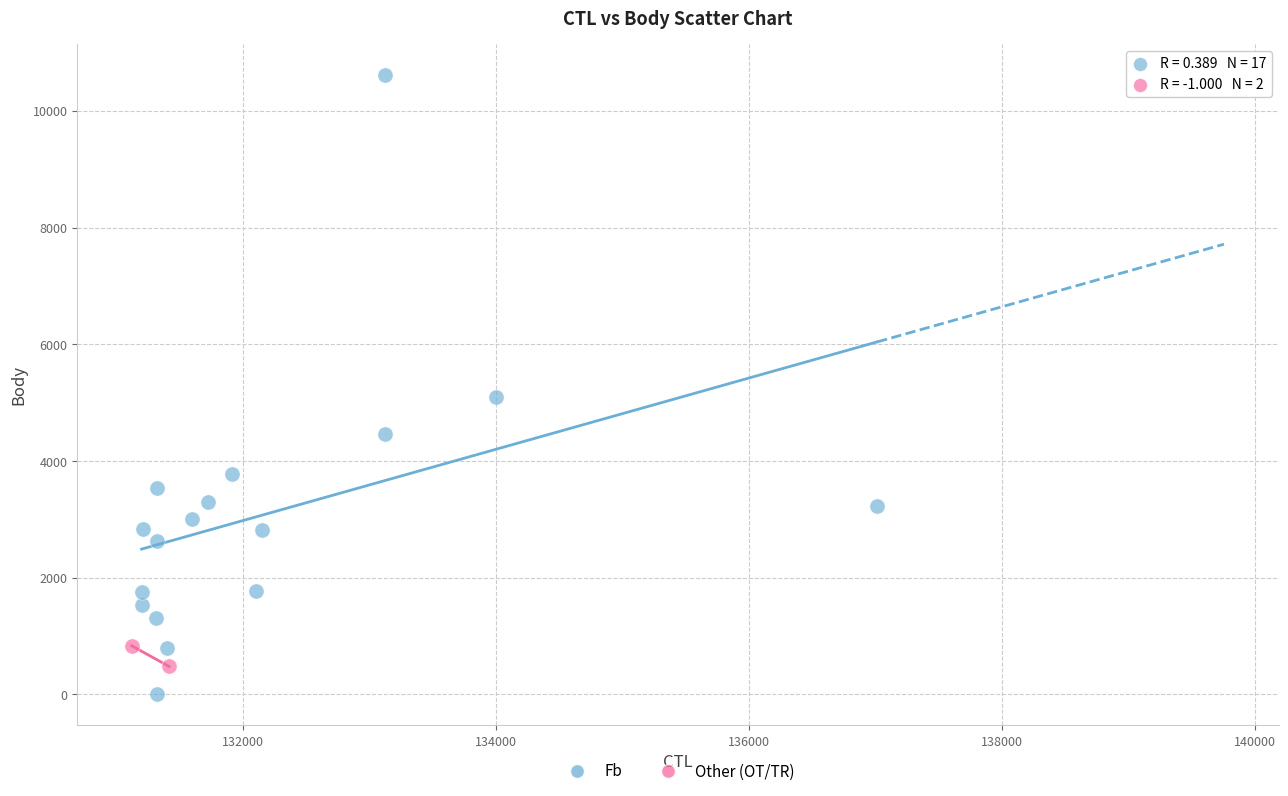

What are all the series names shown in the legend?

Fb, Other (OT/TR)